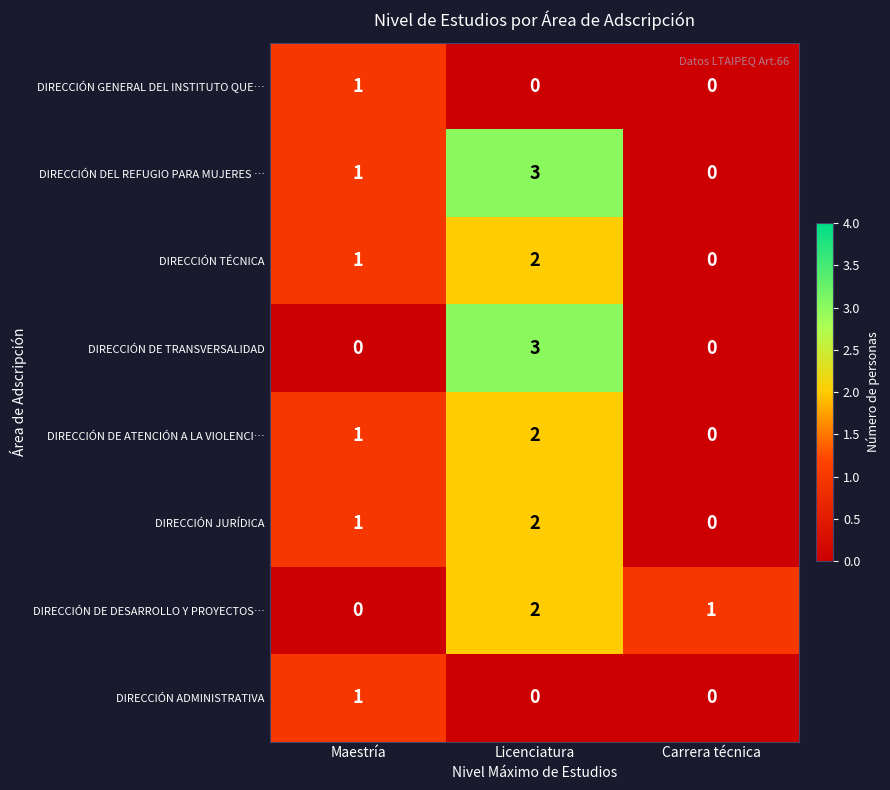

What is the sum of the DIRECCIÓN DEL REFUGIO PARA MUJERES … values at Licenciatura and Carrera técnica?

3